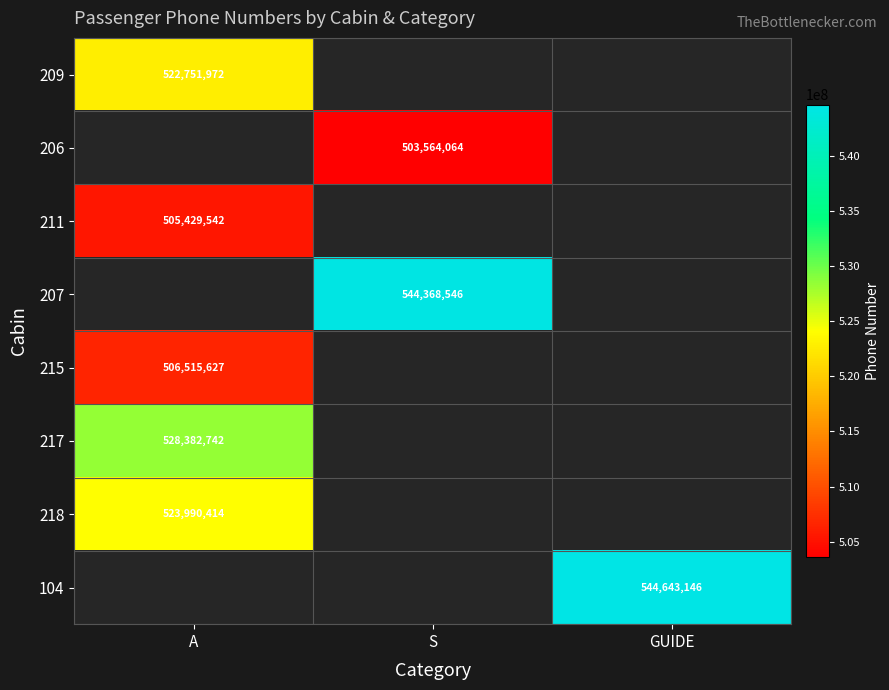

How many distinct data groups are displayed?

8